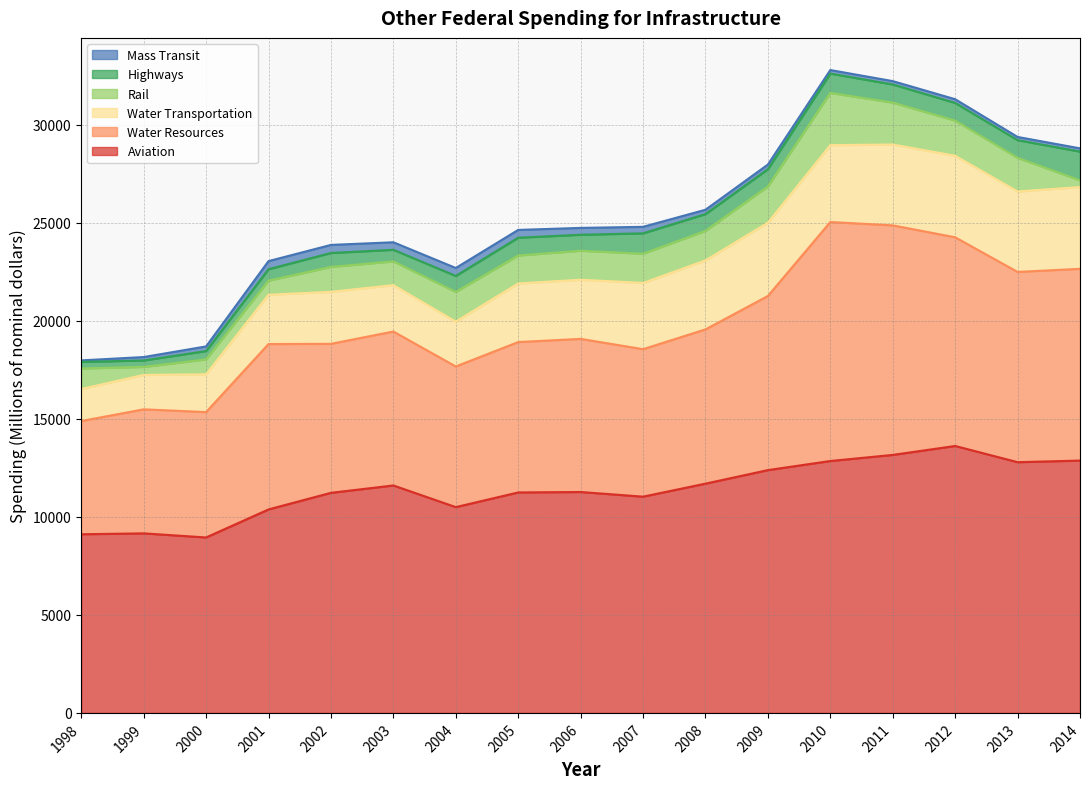

What is the maximum value shown in the chart?

13613